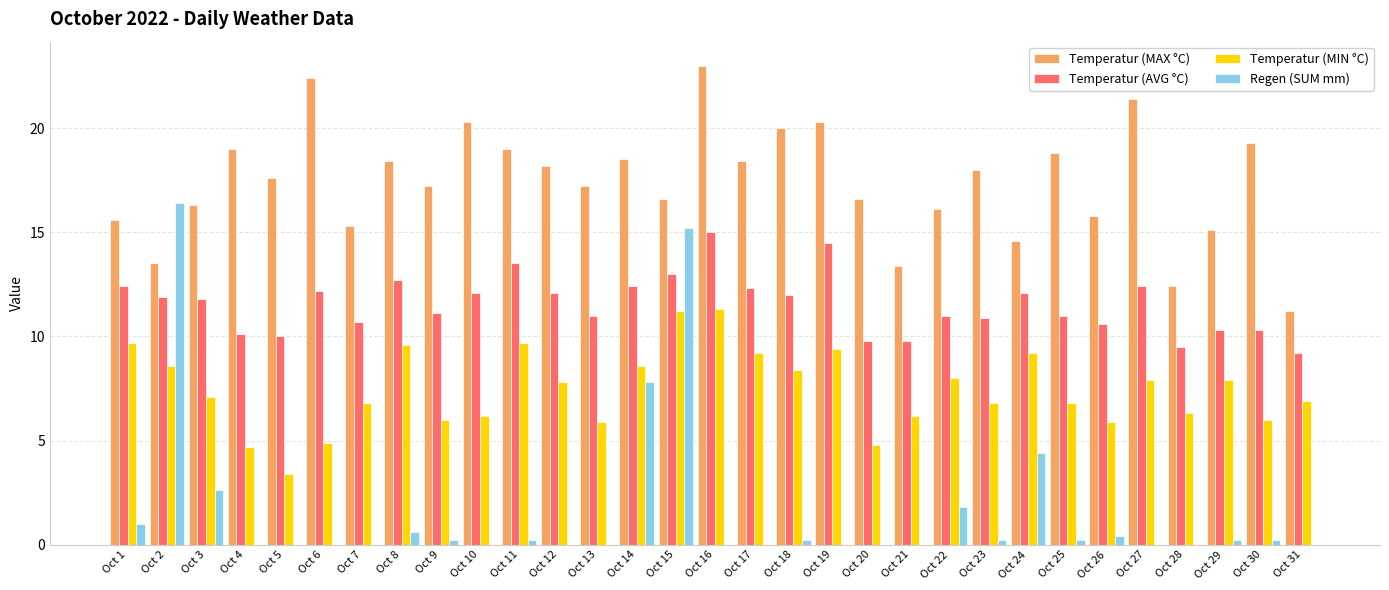

How many categories are shown in the chart?

31